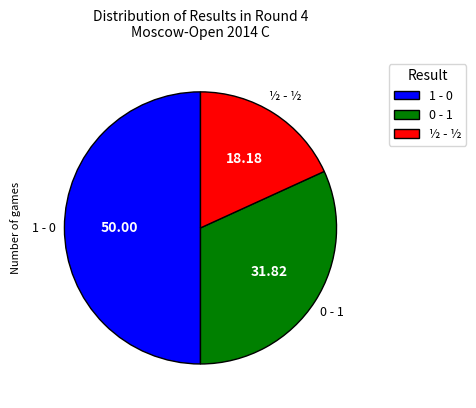

Between 0 - 1 and 1 - 0, which is larger?

1 - 0